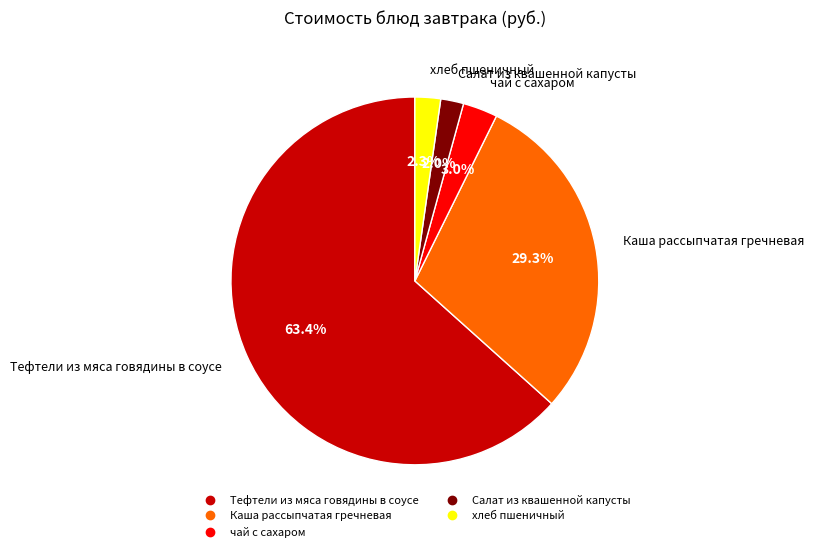

To the nearest percent, what is the difference between the largest and smallest slice percentages?

61%